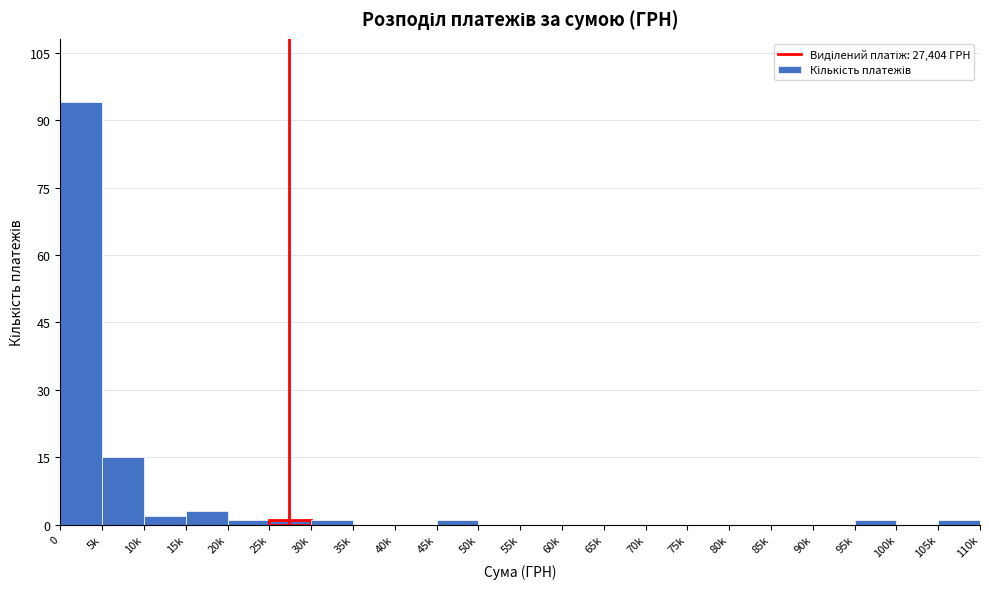

Reading left to right, transcribe all the data shown in this chart.

0=94	5k=15	10k=2	15k=3	20k=1	25k=1	30k=1	35k=0	40k=0	45k=1	50k=0	55k=0	60k=0	65k=0	70k=0	75k=0	80k=0	85k=0	90k=0	95k=1	100k=0	105k=1